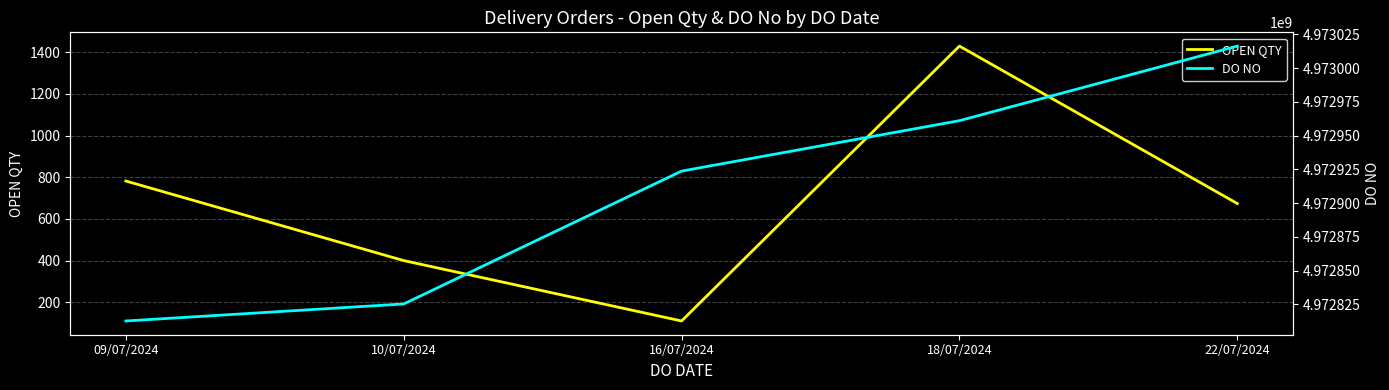

Which has a higher value, 09/07/2024 or 16/07/2024?

09/07/2024